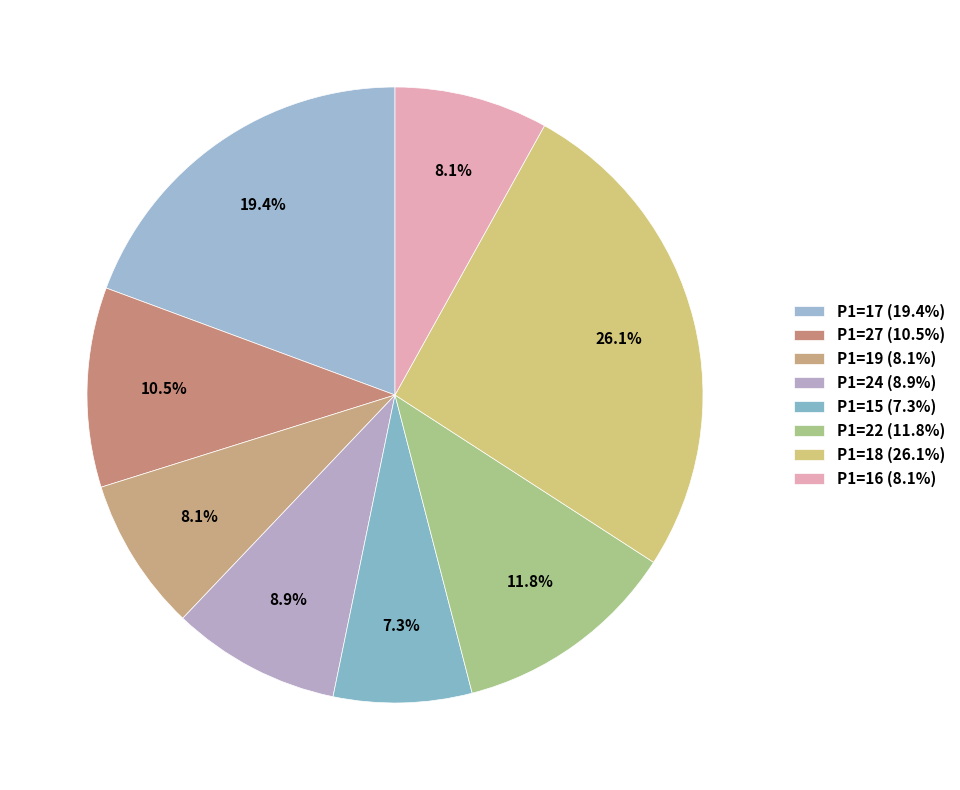

Is there any slice that represents more than half of the pie?

No